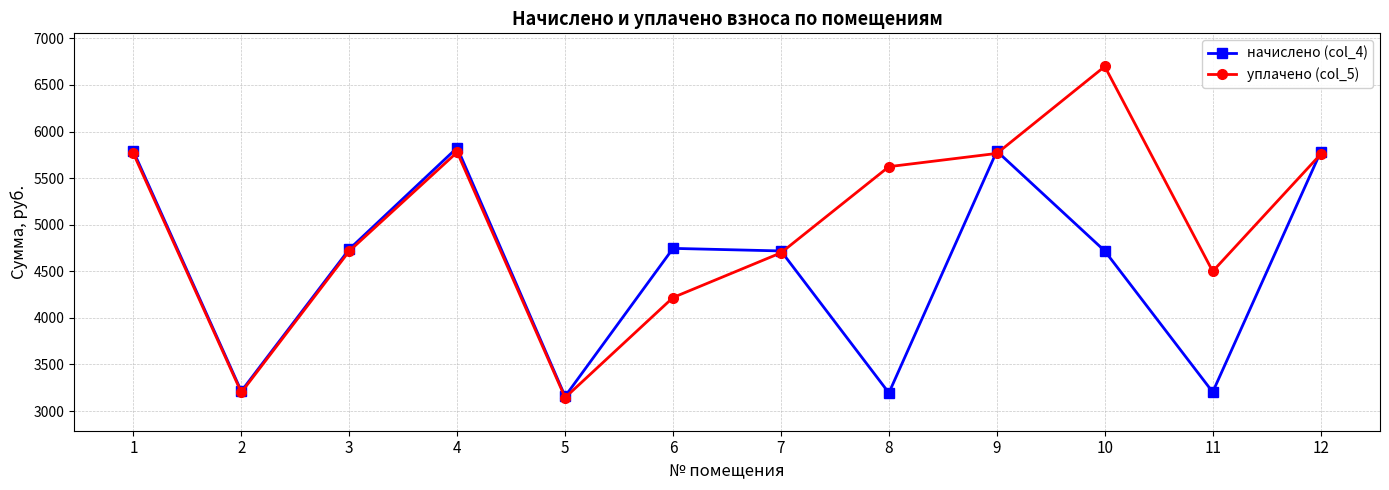

The начислено (col_4) series shows 5789.7 at 9. True or false?

True